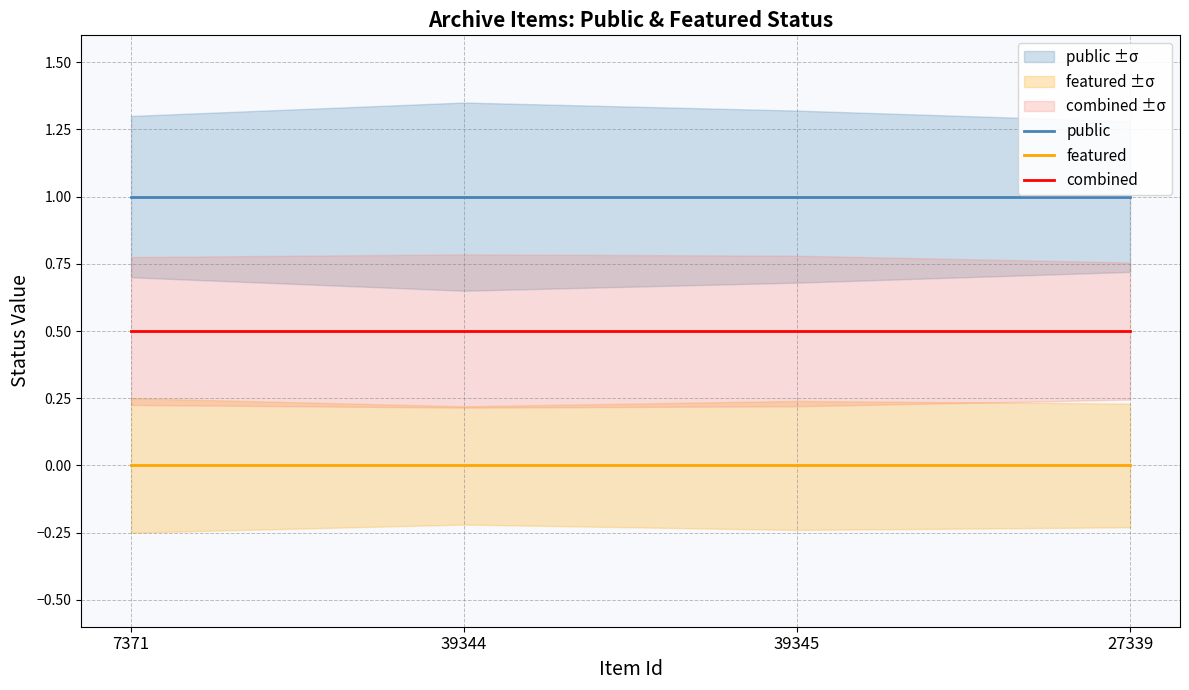

Reading left to right, list all the values displayed in this chart.

public: 7371=1.0	39344=1.0	39345=1.0	27339=1.0
featured: 7371=0.0	39344=0.0	39345=0.0	27339=0.0
combined: 7371=0.5	39344=0.5	39345=0.5	27339=0.5